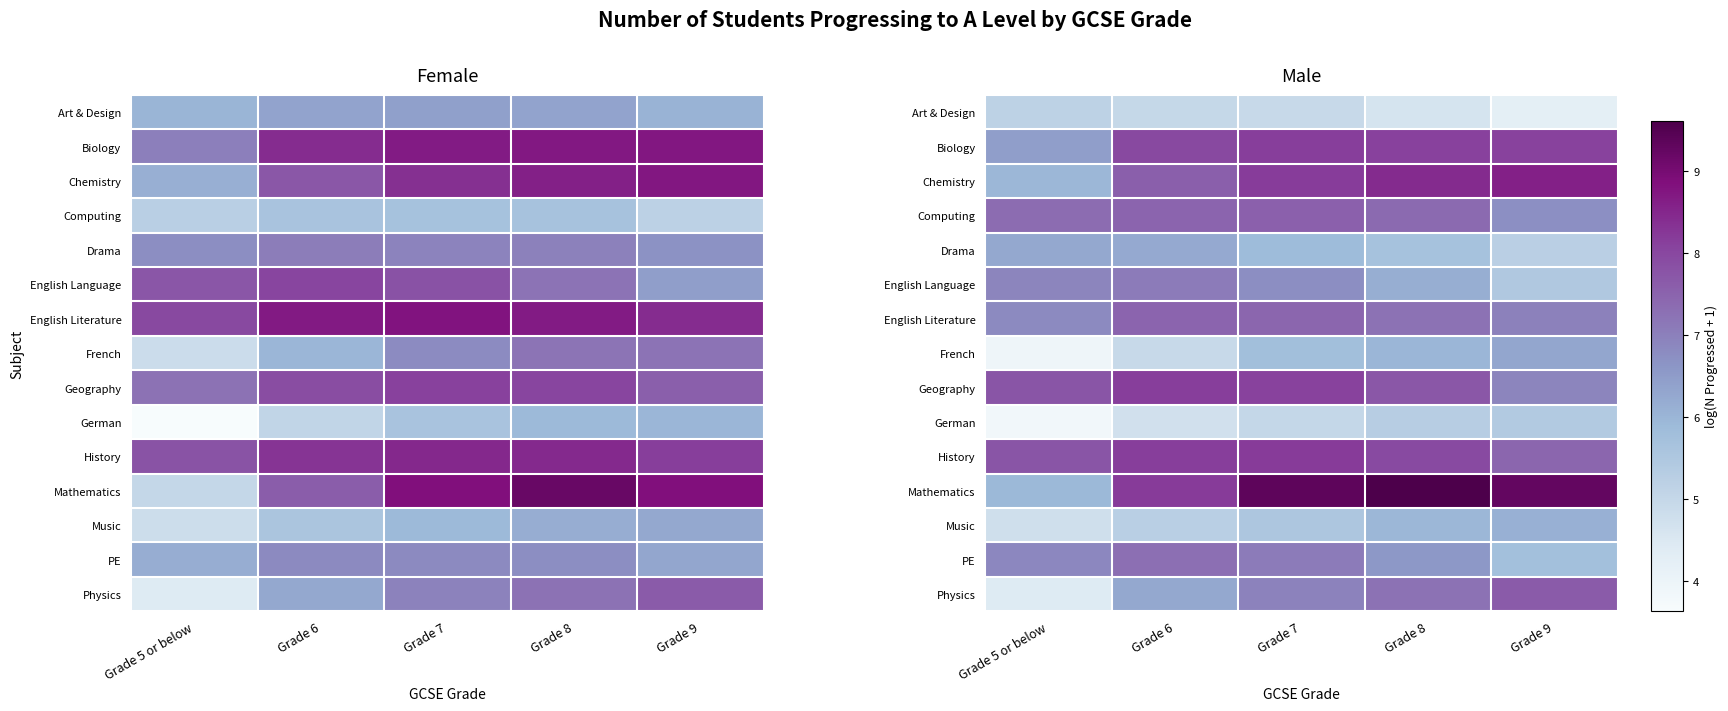

How many data points in Biology are above 8?

3